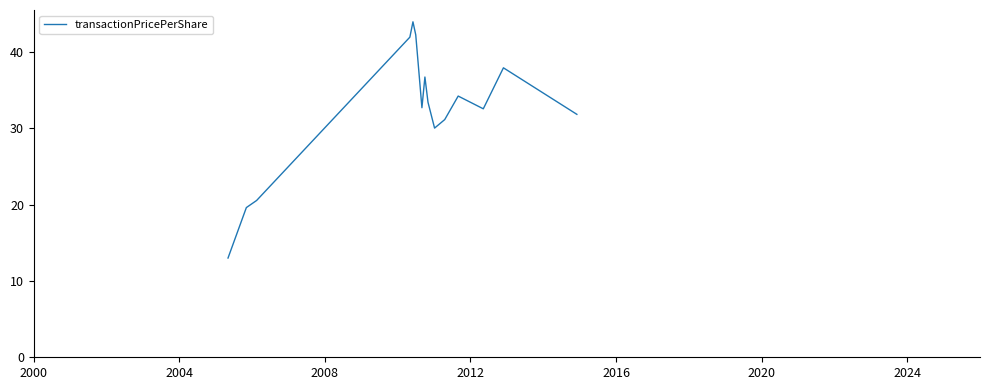

What is the greatest value displayed?

43.9